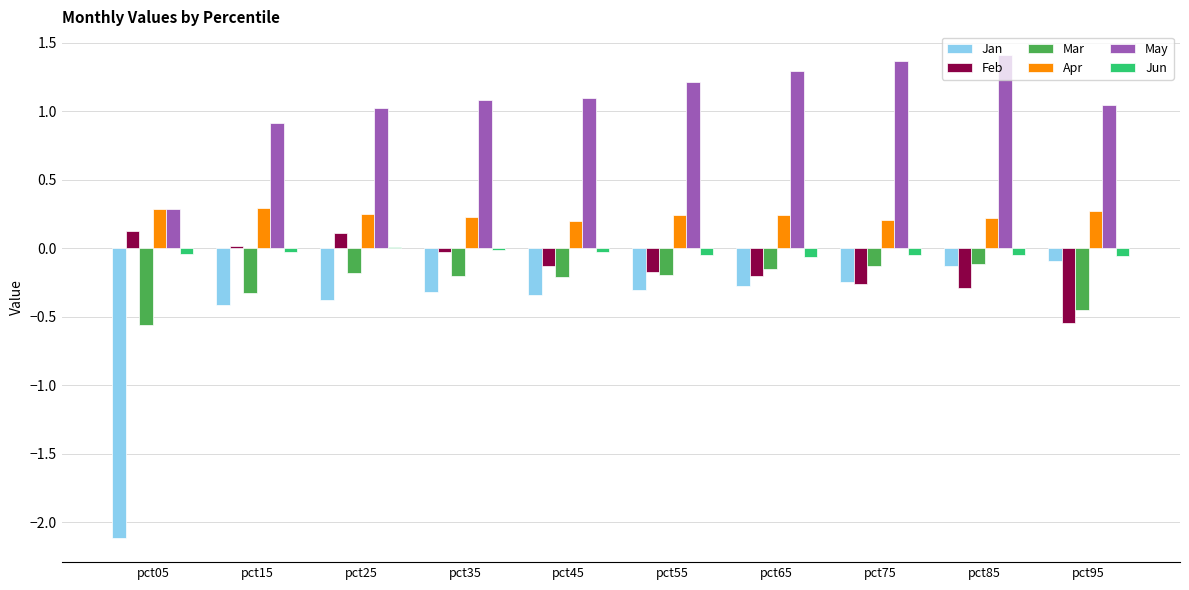

At which label is May closest to 0?

pct05